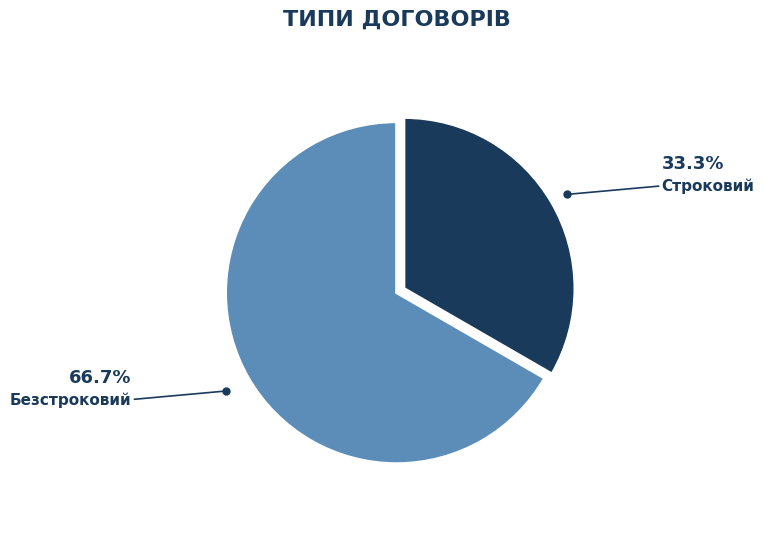

Is there any slice that represents more than half of the pie?

Yes